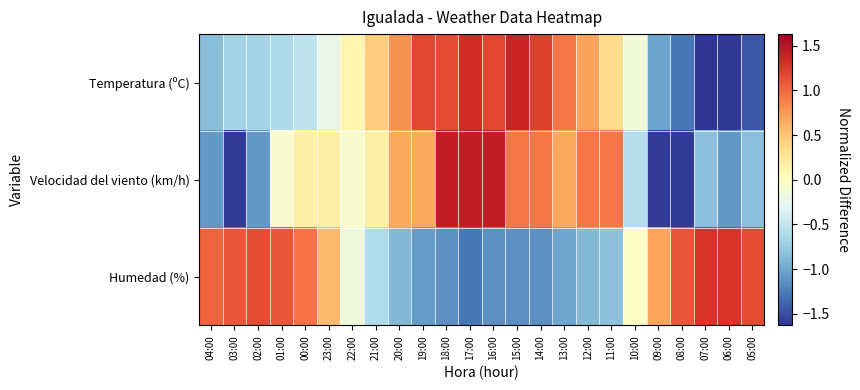

Rank the series at 02:00 from highest to lowest value.

Humedad (%), Temperatura (ºC), Velocidad del viento (km/h)